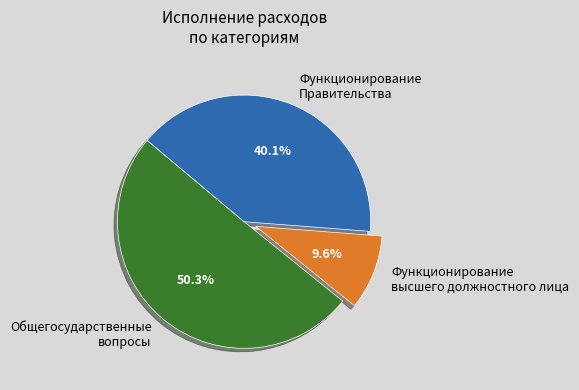

How much of the chart is everything except Общегосударственные вопросы?

49.7%